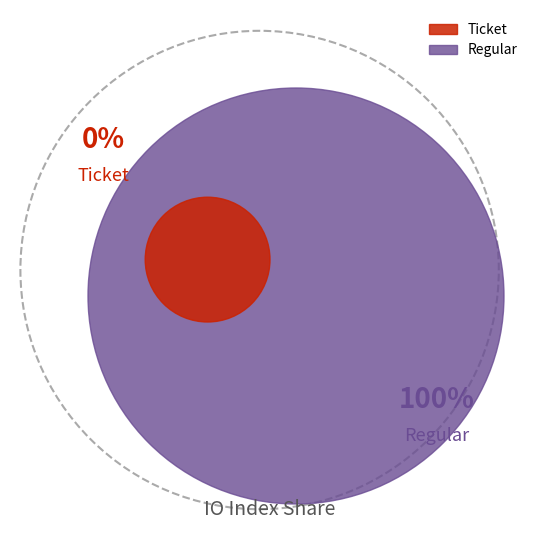

The Regular slice represents 100% of the pie. True or false?

True